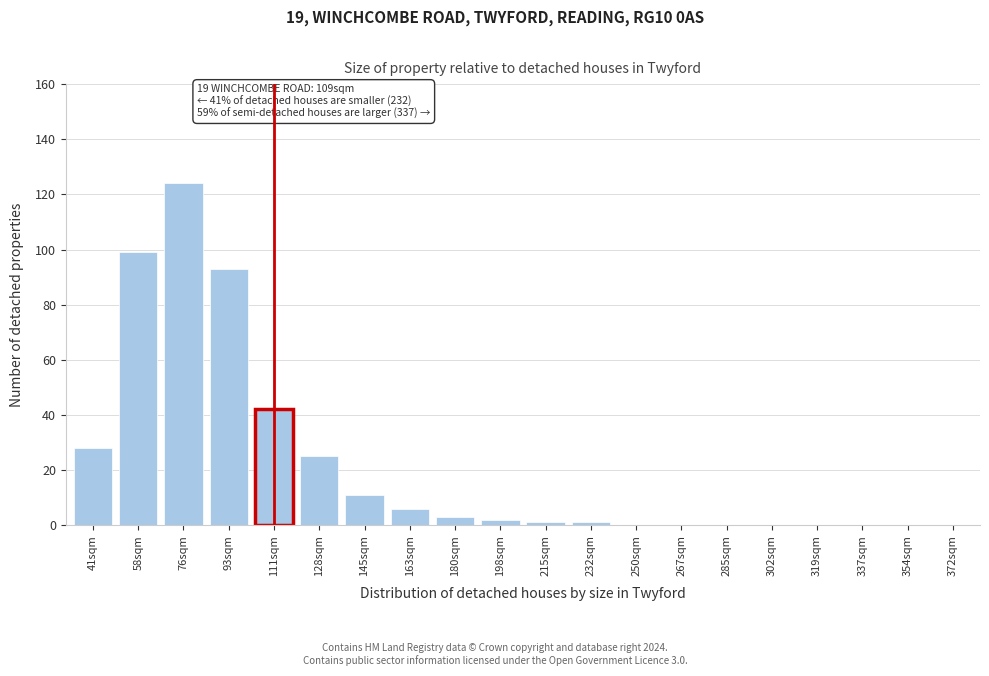

Reading right to left, transcribe all the data shown in this chart.

372sqm=0	354sqm=0	337sqm=0	319sqm=0	302sqm=0	285sqm=0	267sqm=0	250sqm=0	232sqm=1	215sqm=1	198sqm=2	180sqm=3	163sqm=6	145sqm=11	128sqm=25	111sqm=42	93sqm=93	76sqm=124	58sqm=99	41sqm=28